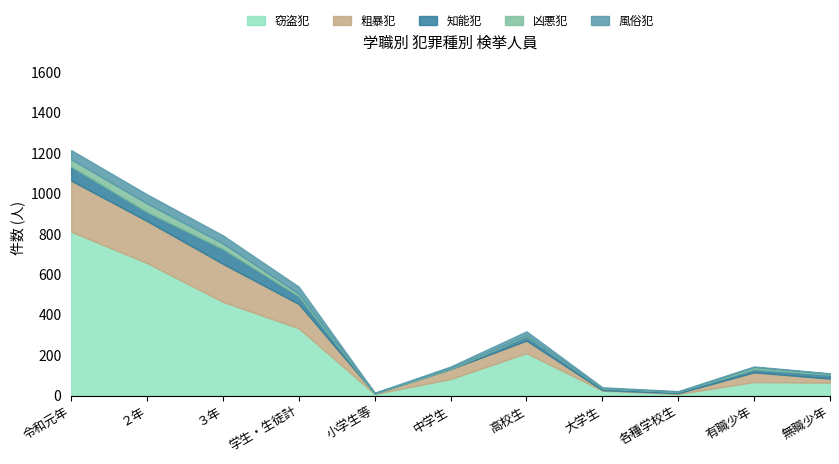

What is the highest value of the 窃盗犯 series?

811